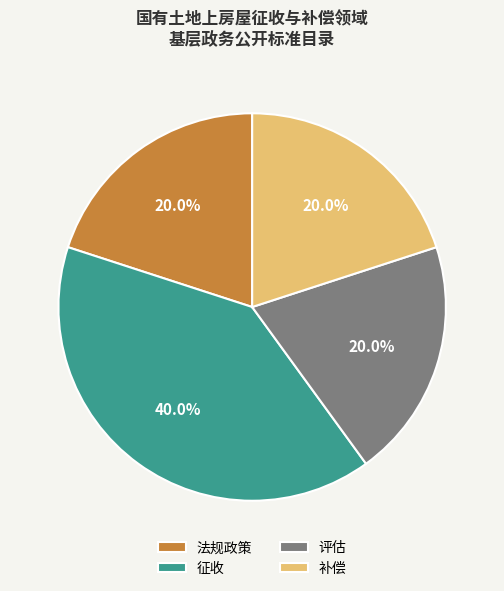

To the nearest percent, what is the average slice percentage?

25%